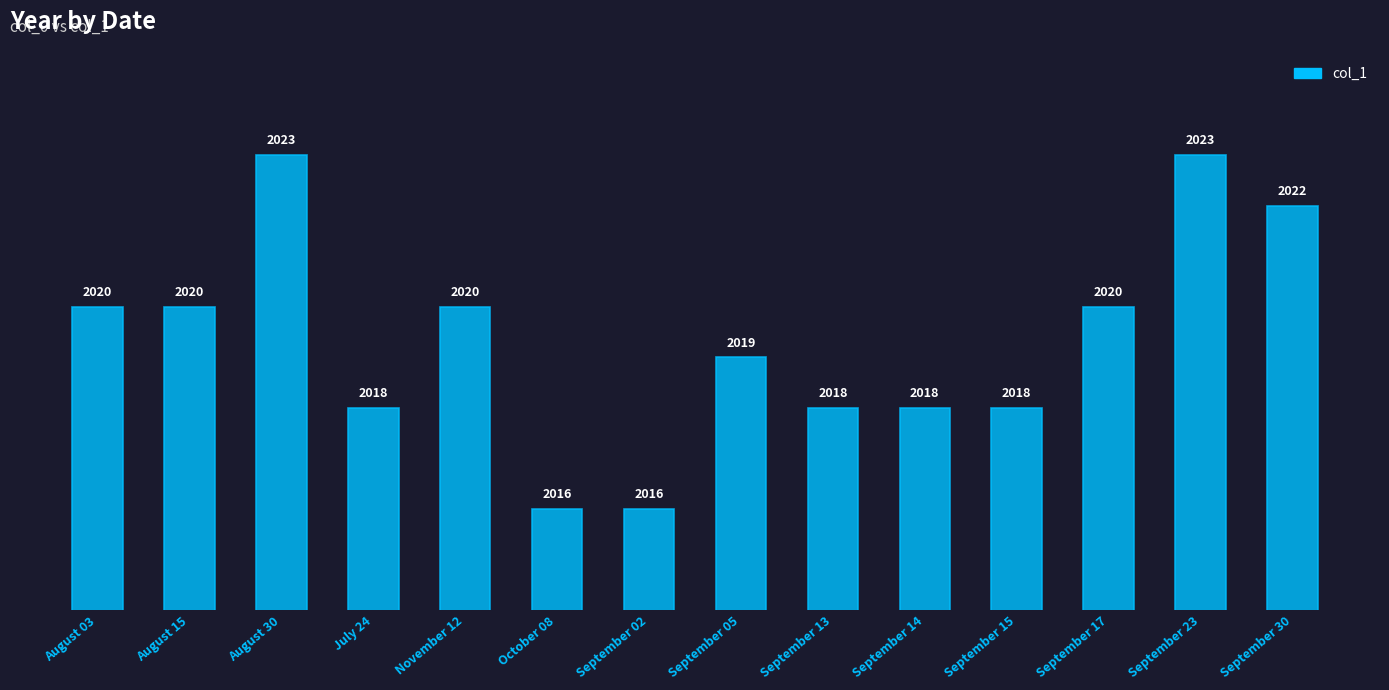

How many values are between 2018 and 2020?

9